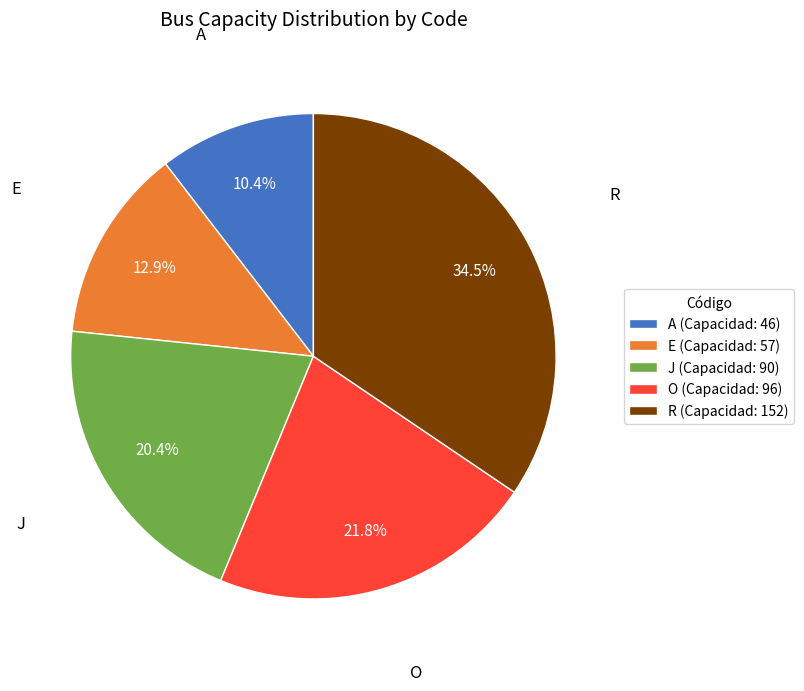

Which slice is the smallest?

A